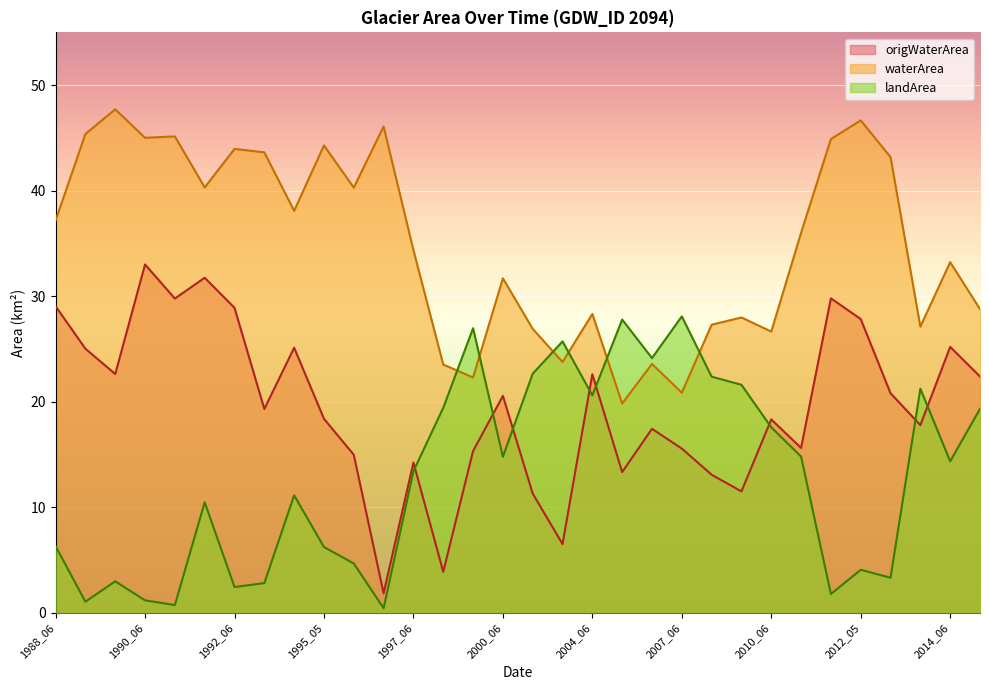

At which category does origWaterArea reach its first local peak?

1990_06